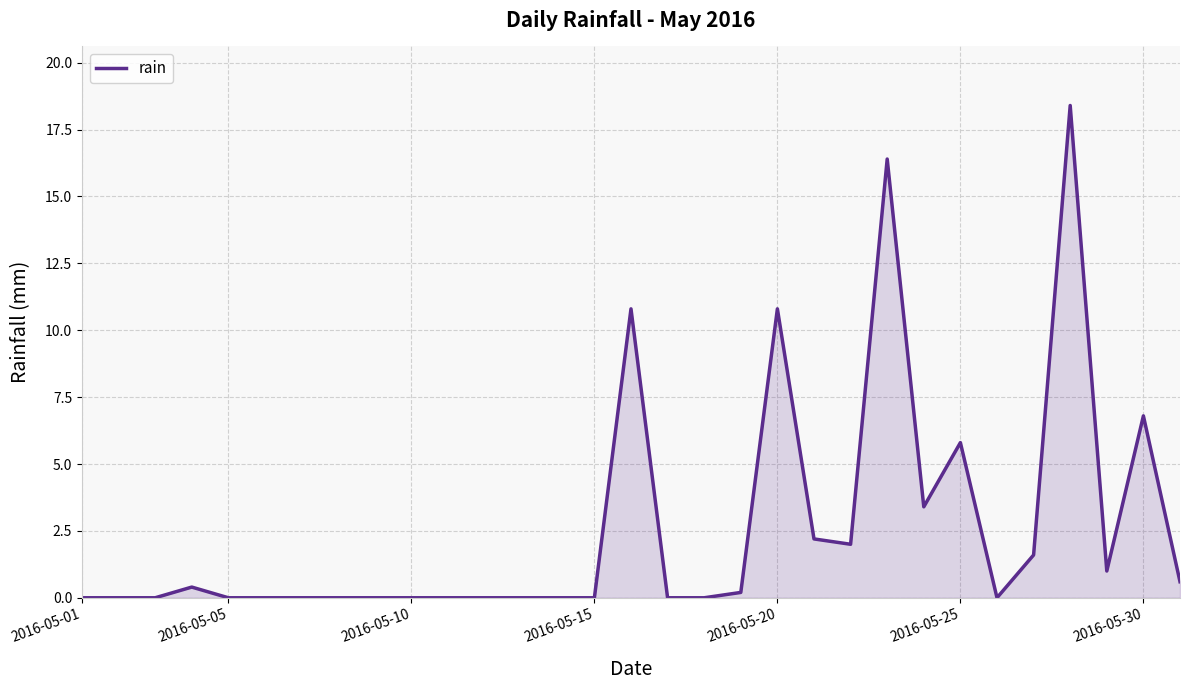

What is the difference between the maximum and minimum values?

18.4